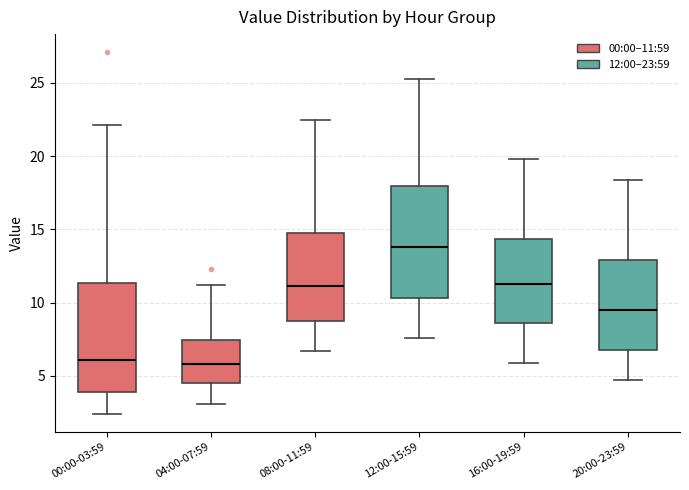

Reading left to right, transcribe this box plot: for each box, give where its median line is, the range the box spans, and where its two whiskers end, as read against the y-axis. The values are not printed on the chart, so give them approximately, as read against the axis.

00:00-03:59: median 6.0, box 4.0 to 11.5, whiskers 2.5 to 22.0
04:00-07:59: median 6.0, box 4.5 to 7.5, whiskers 3.0 to 11.0
08:00-11:59: median 11.0, box 8.5 to 15.0, whiskers 6.5 to 22.5
12:00-15:59: median 14.0, box 10.5 to 18.0, whiskers 7.5 to 25.5
16:00-19:59: median 11.5, box 8.5 to 14.5, whiskers 6.0 to 20.0
20:00-23:59: median 9.5, box 7.0 to 13.0, whiskers 4.5 to 18.5